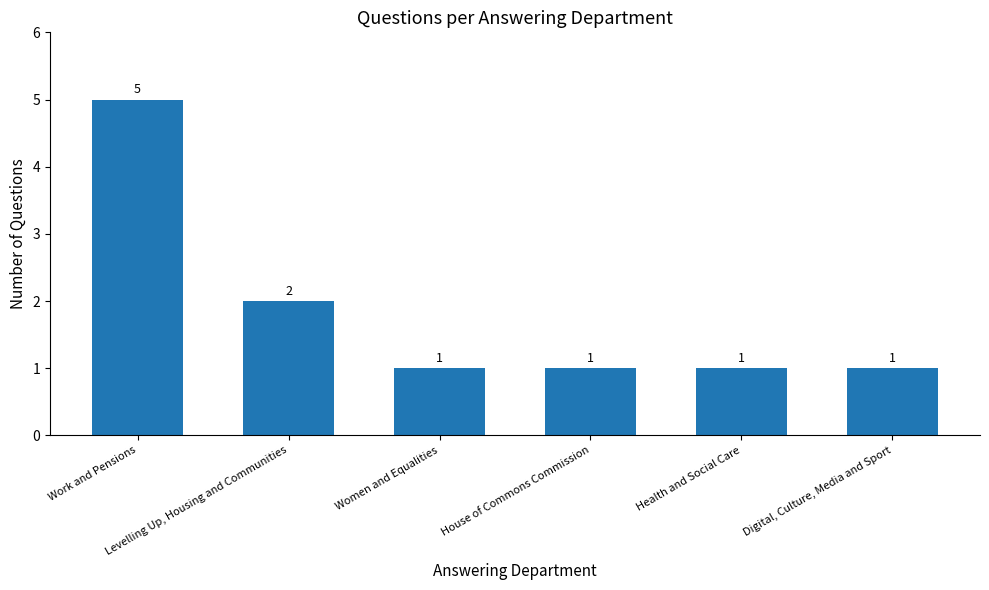

Are the bars horizontal?

No